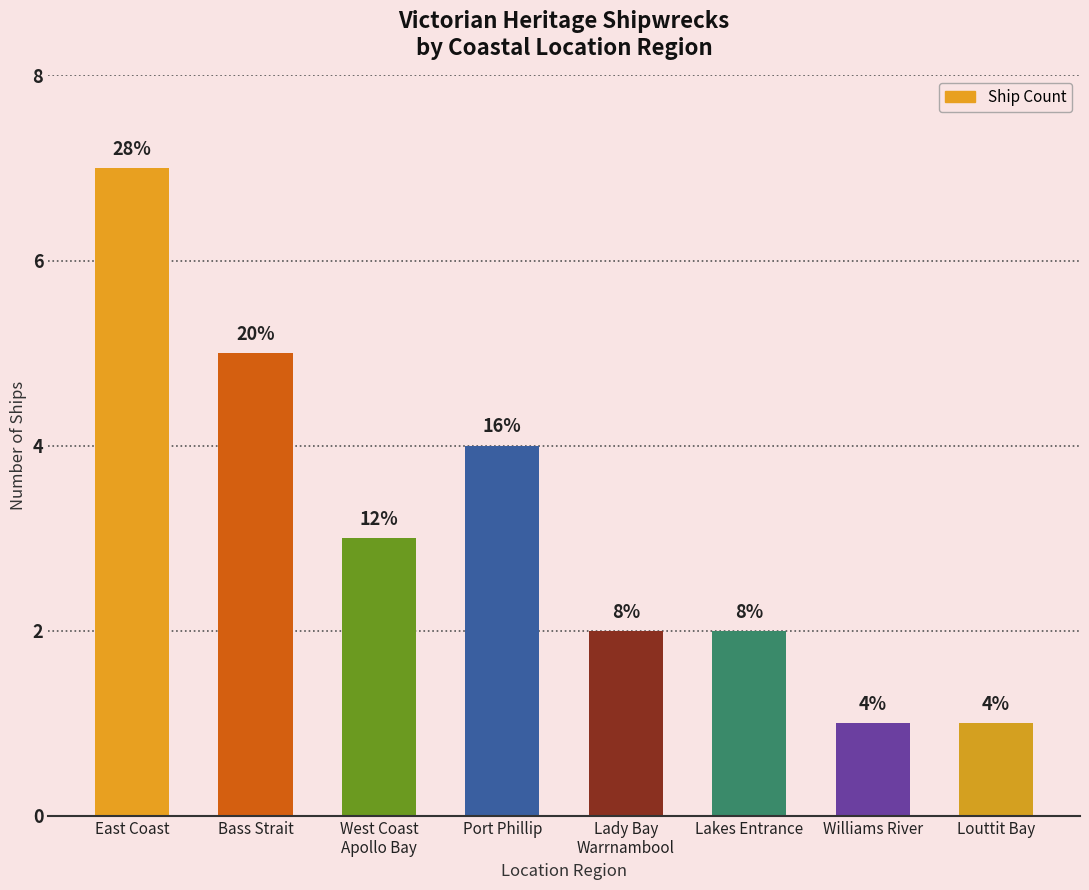

How many bars are there in total?

8